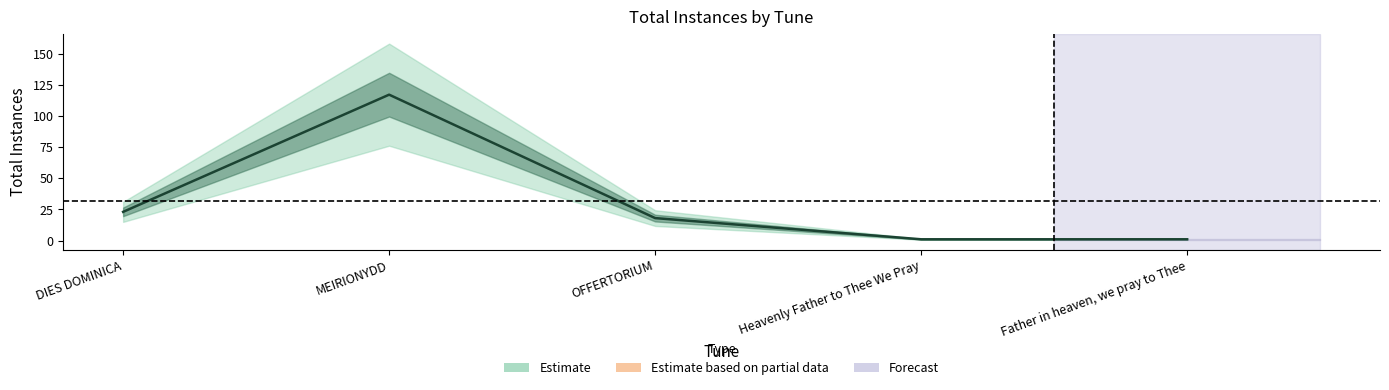

What is the difference between the maximum and second lowest values?

116